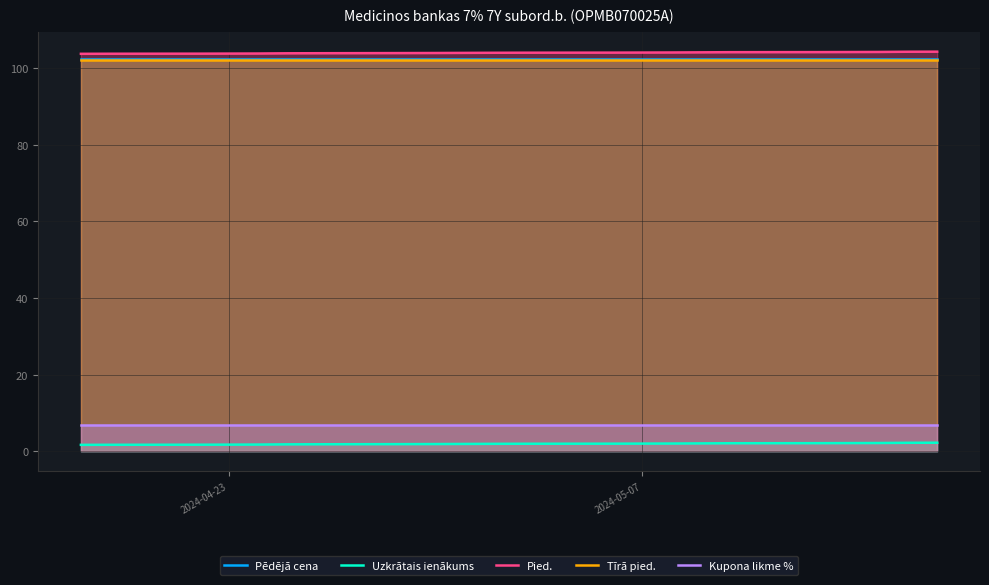

True or false: Tīrā pied. and Uzkrātais ienākums intersect in this chart.

False